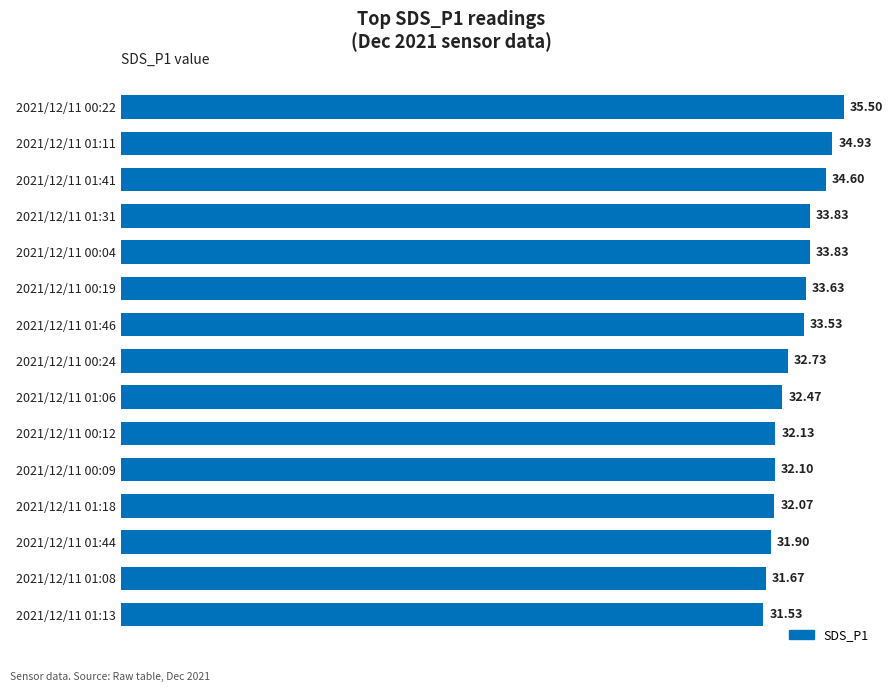

Approximately how many times larger is the value at 2021/12/11 00:19 compared to 2021/12/11 01:41?

1.0